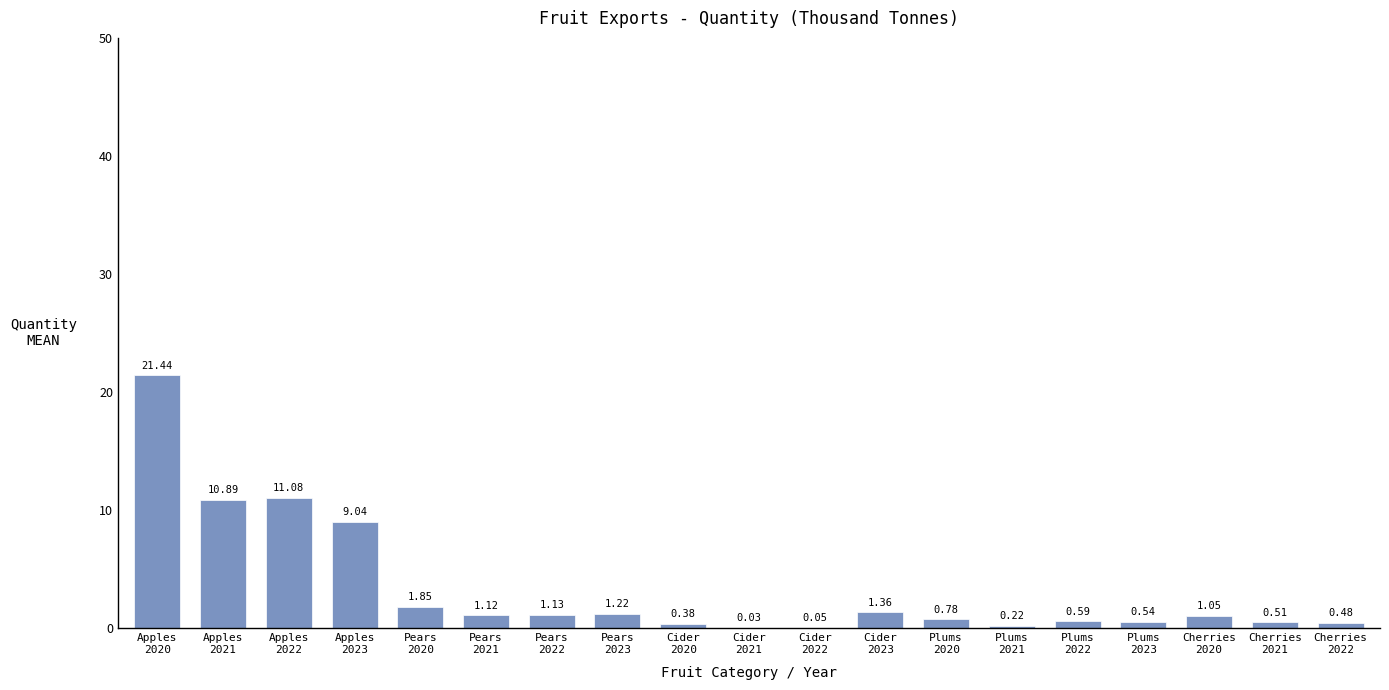

At which label is the value closest to 10?

Apples
2021